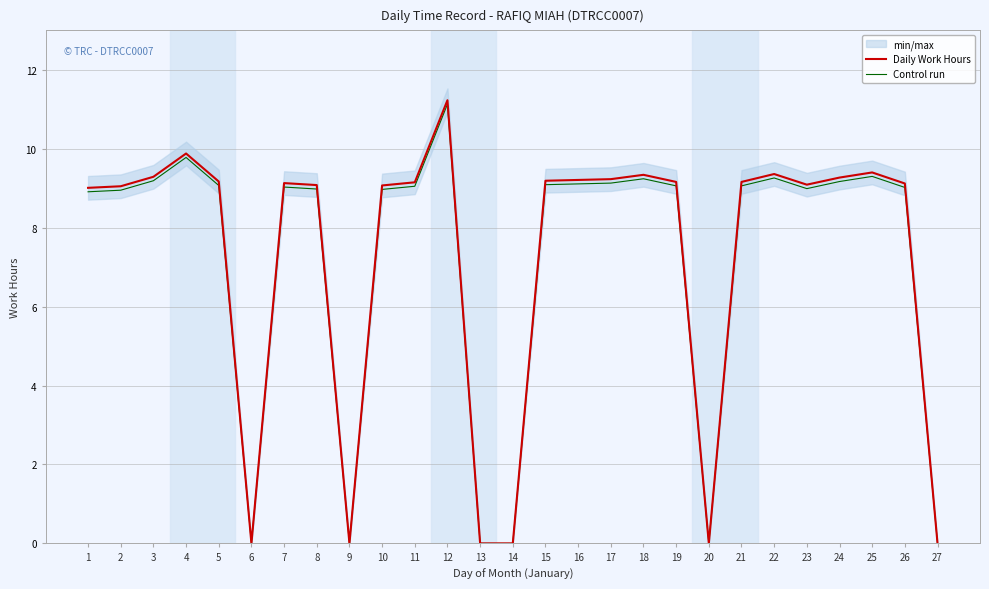

Is it true that Daily Work Hours equals 9.1 at 8?

True